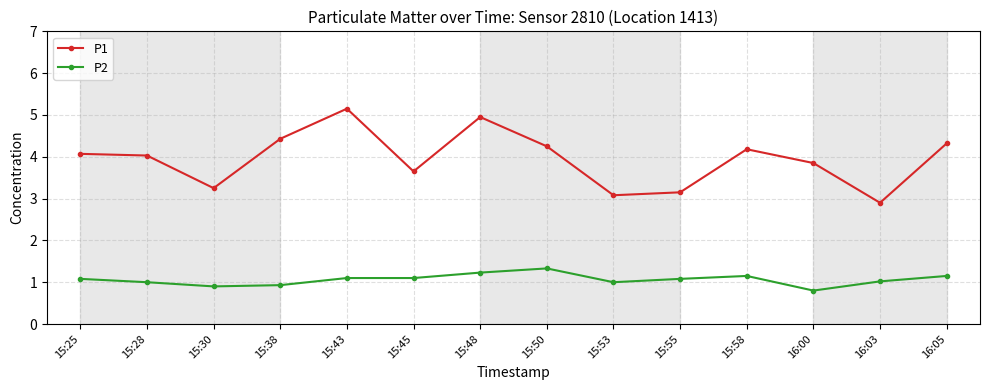

At which category does P1 reach its first local valley?

15:30